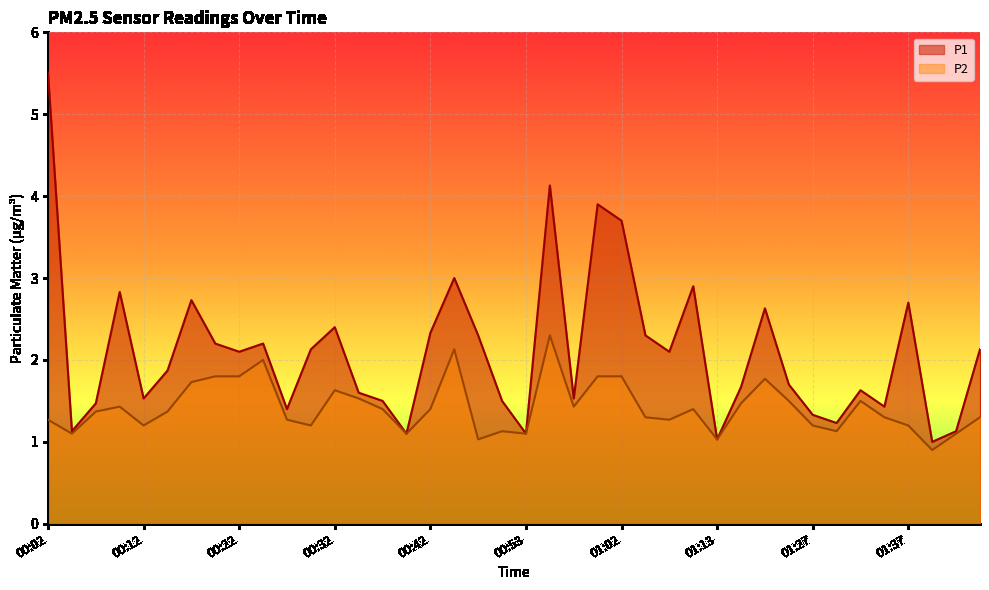

Reading left to right, transcribe all the data shown in this chart.

P1: 5.5	1.1	1.5	2.8	1.5	1.9	2.7	2.2	2.1	2.2	1.4	2.1	2.4	1.6	1.5	1.1	2.3	3.0	2.3	1.5	1.1	4.1	1.5	3.9	3.7	2.3	2.1	2.9	1.0	1.7	2.6	1.7	1.3	1.2	1.6	1.4	2.7	1.0	1.1	2.1
P2: 1.3	1.1	1.4	1.4	1.2	1.4	1.7	1.8	1.8	2.0	1.3	1.2	1.6	1.5	1.4	1.1	1.4	2.1	1.0	1.1	1.1	2.3	1.4	1.8	1.8	1.3	1.3	1.4	1.0	1.5	1.8	1.5	1.2	1.1	1.5	1.3	1.2	0.9	1.1	1.3